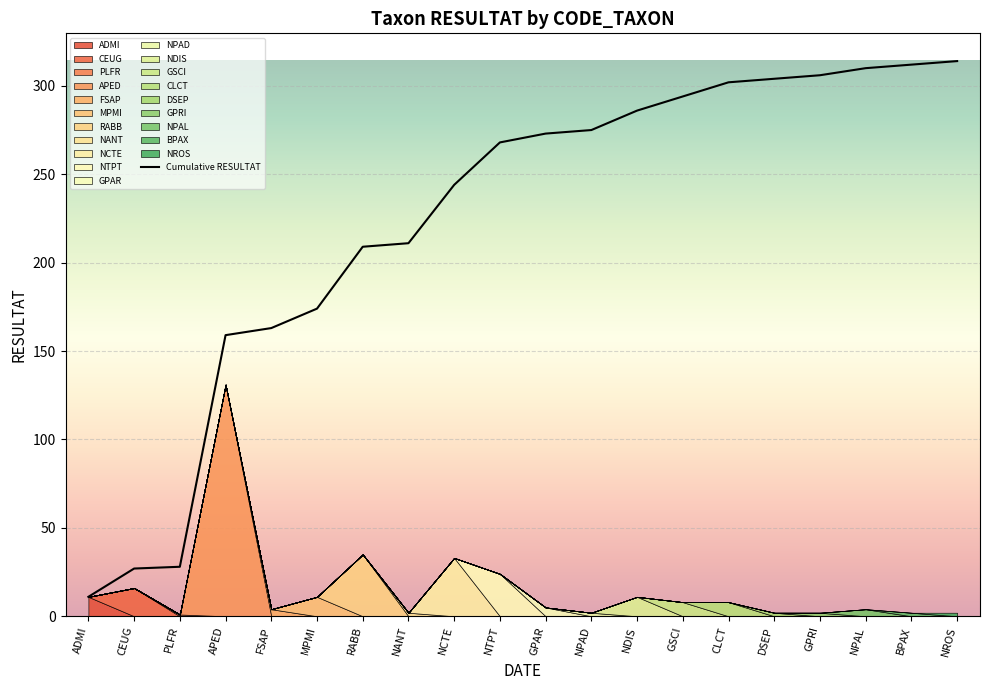

What is the sum of all values?

4470